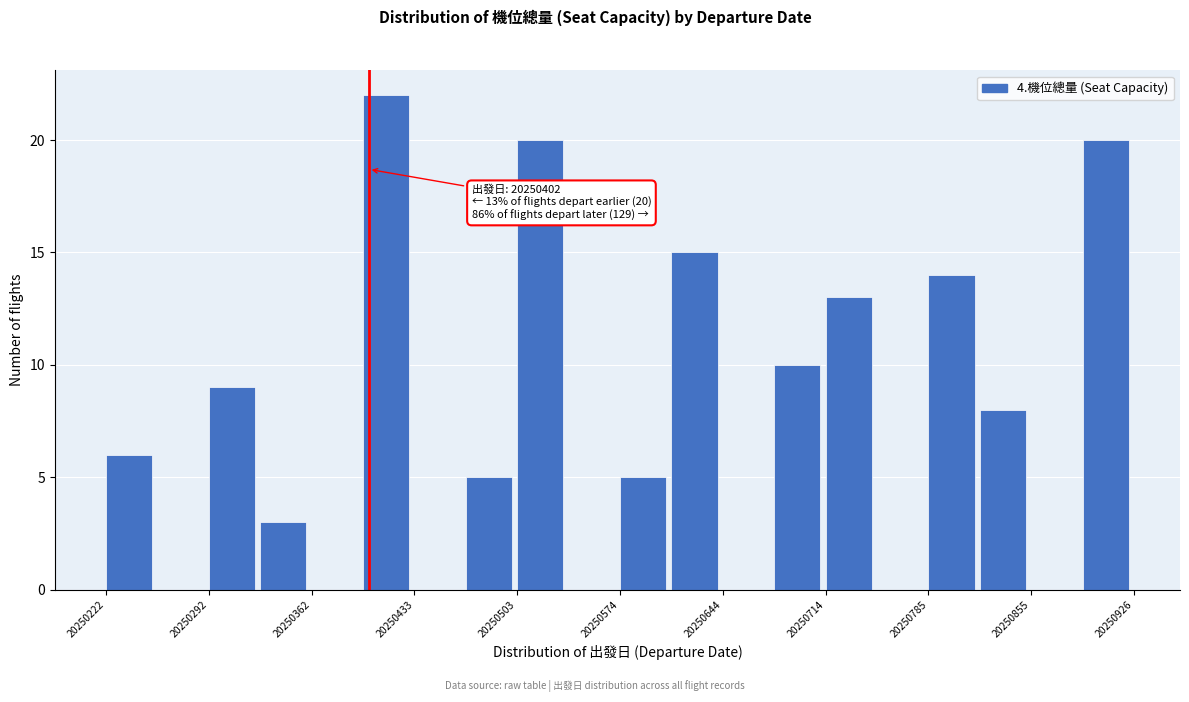

Around what value on the x-axis is the tallest bar? Give the approximate position of its centre, as read against the axis.

20250410